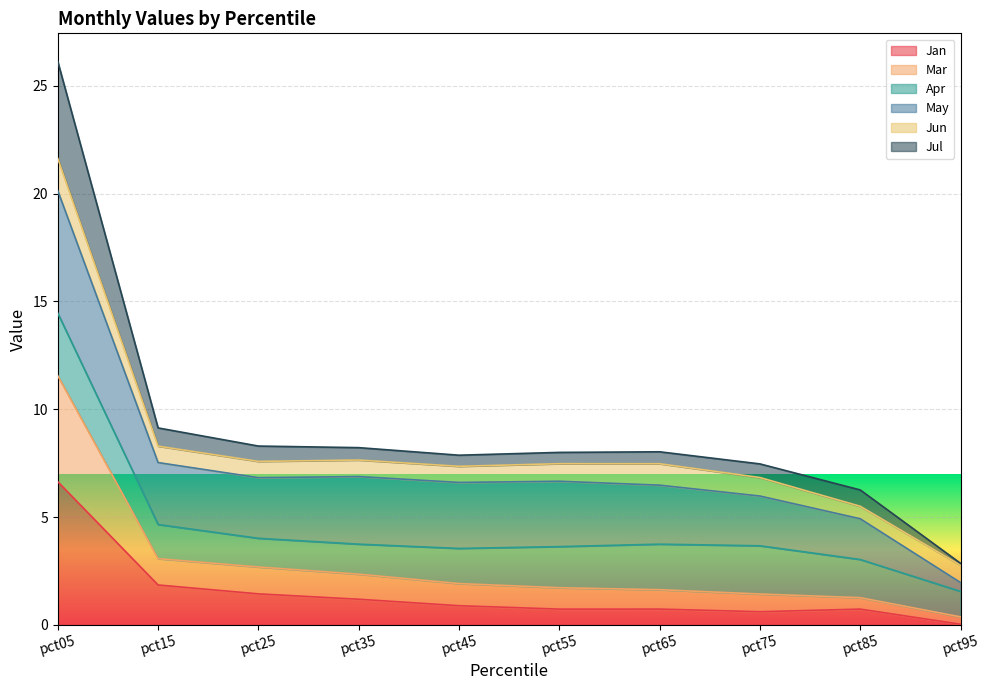

True or false: Jan has a value of 6.6 at pct05.

True